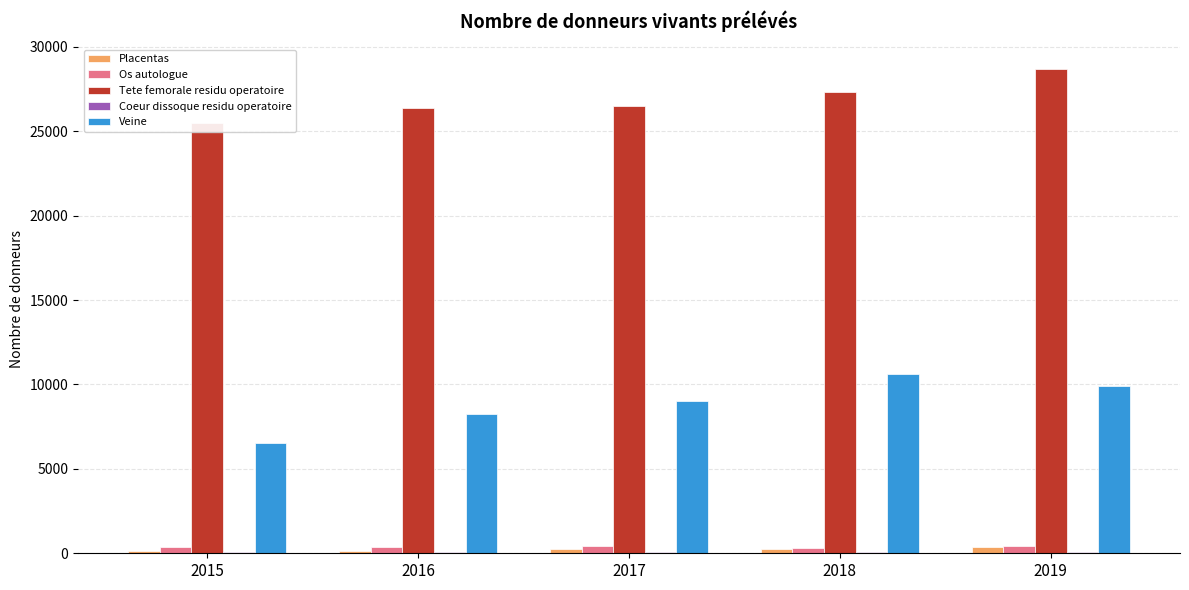

Reading left to right, extract all data points from this chart.

Placentas: 110	111	224	241	354
Os autologue: 400	381	407	338	421
Tete femorale residu operatoire: 25502	26358	26479	27339	28707
Coeur dissoque residu operatoire: 101	82	77	84	70
Veine: 6541	8240	9002	10630	9908